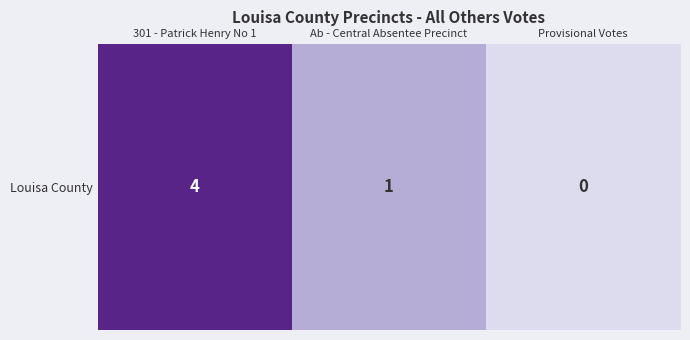

Which category has the lowest value across all series?

Provisional Votes